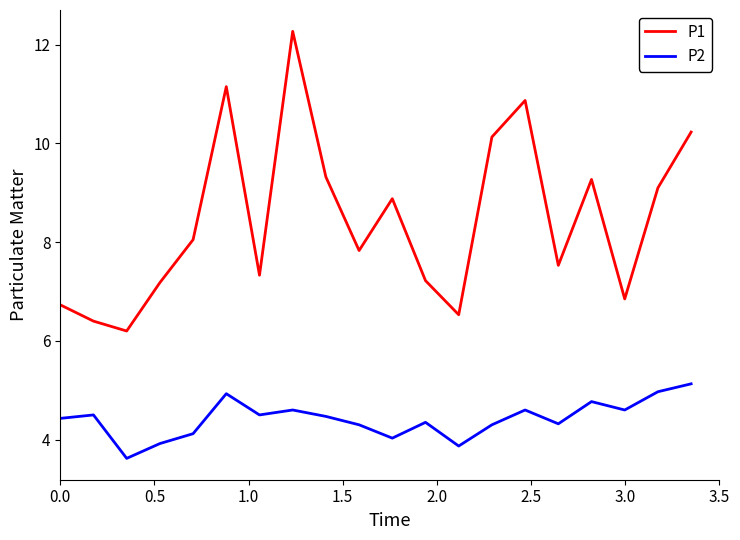

What is the minimum value for P2?

3.6